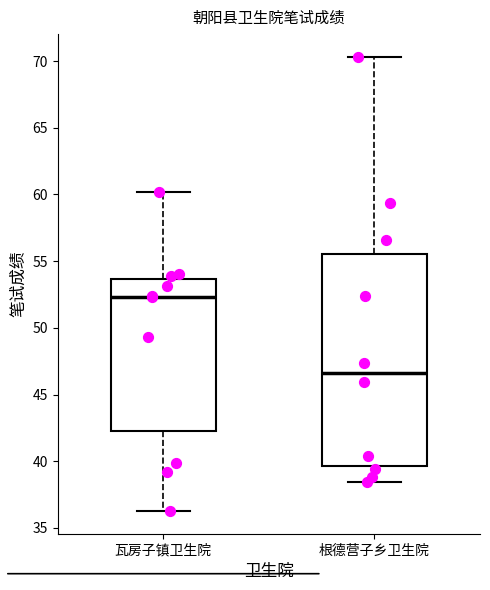

Reading left to right, transcribe this box plot: for each box, give where its median line is, the range the box spans, and where its two whiskers end, as read against the y-axis. The values are not printed on the chart, so give them approximately, as read against the axis.

瓦房子镇卫生院: median 52.5, box 42.0 to 53.5, whiskers 36.5 to 60.0
根德营子乡卫生院: median 46.5, box 39.5 to 55.5, whiskers 38.5 to 70.5